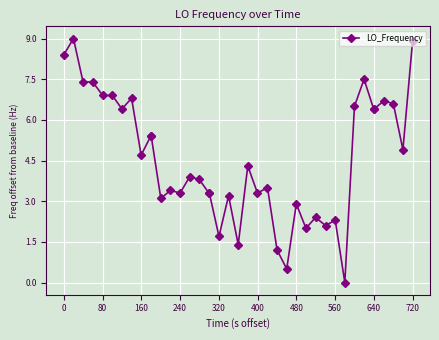

True or false: the data has more than 0 interior local peaks.

True